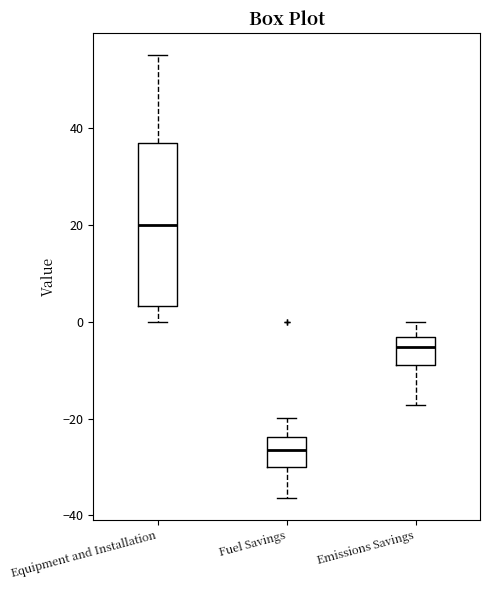

Reading left to right, transcribe this box plot: for each box, give where its median line is, the range the box spans, and where its two whiskers end, as read against the y-axis. The values are not printed on the chart, so give them approximately, as read against the axis.

Equipment and Installation: median 20, box 4 to 36, whiskers 0 to 56
Fuel Savings: median -26, box -30 to -24, whiskers -36 to -20
Emissions Savings: median -6, box -8 to -4, whiskers -18 to 0